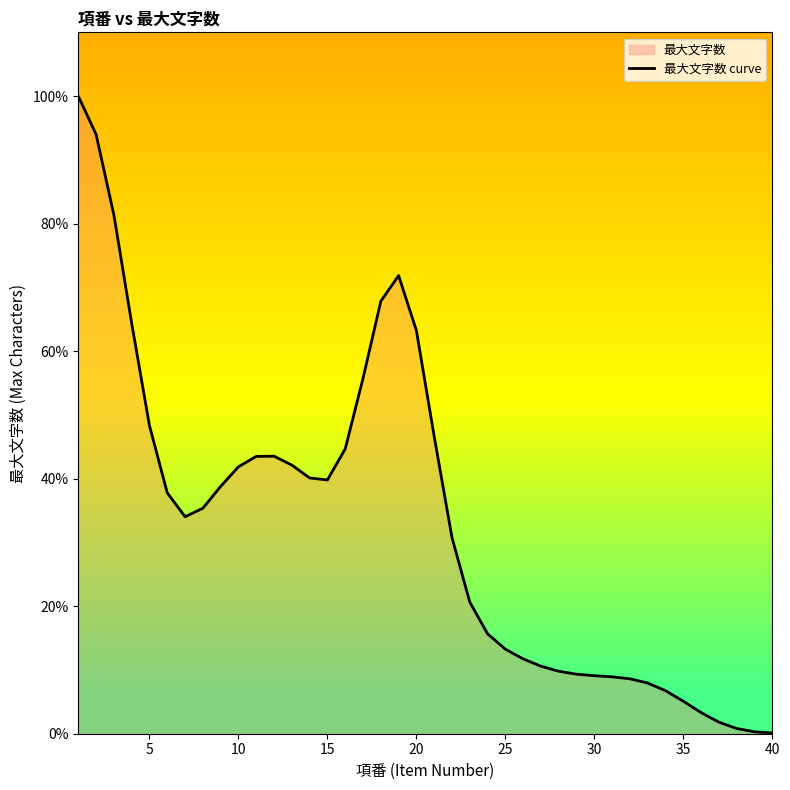

Reading left to right, transcribe all the data shown in this chart.

100.0	94.0	81.4	64.4	48.3	37.8	34.0	35.4	38.8	41.9	43.5	43.5	42.1	40.1	39.8	44.7	55.7	67.8	71.9	63.2	46.6	30.8	20.6	15.7	13.3	11.7	10.6	9.8	9.3	9.1	8.9	8.6	7.9	6.7	5.1	3.3	1.8	0.8	0.3	0.1